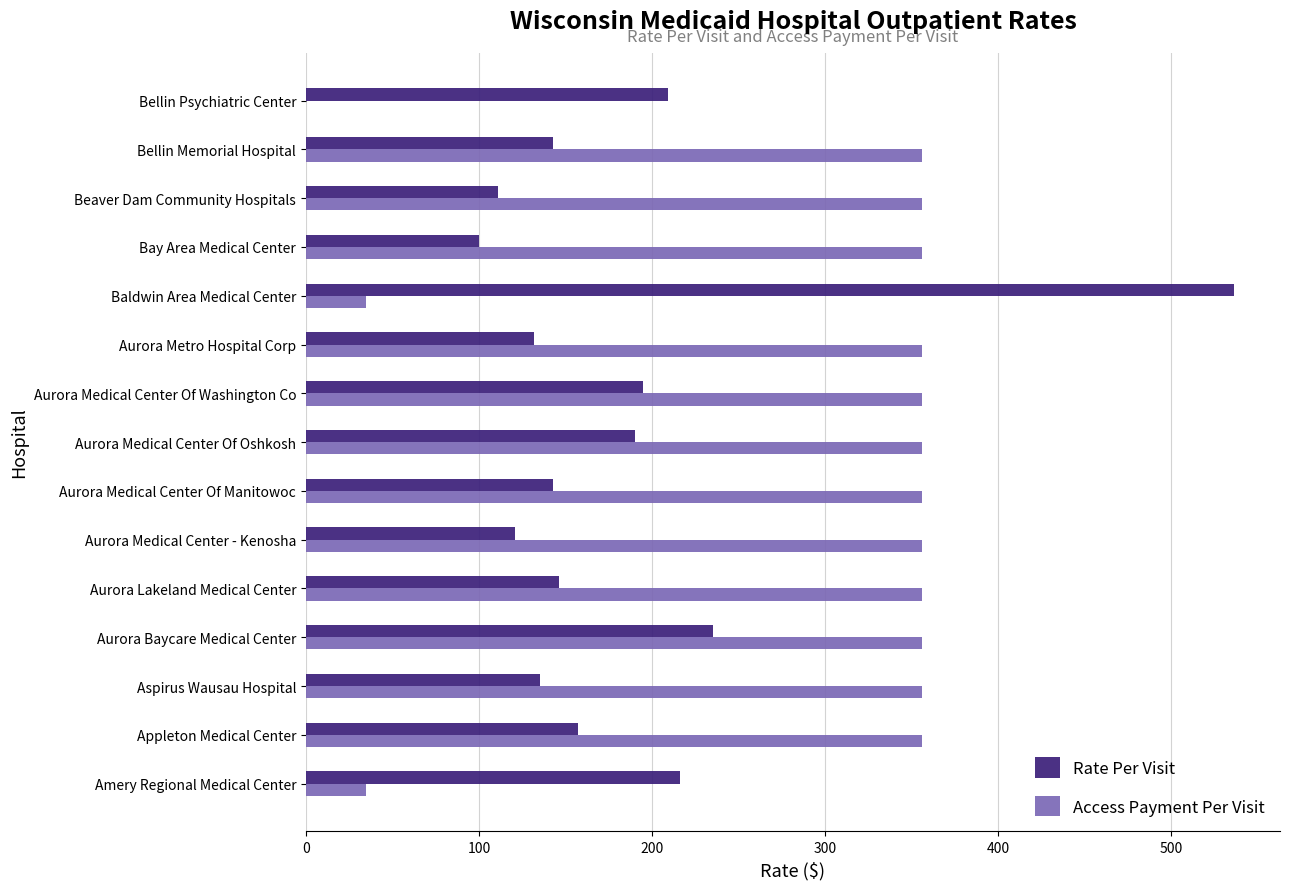

What is the highest value of the Rate Per Visit series?

536